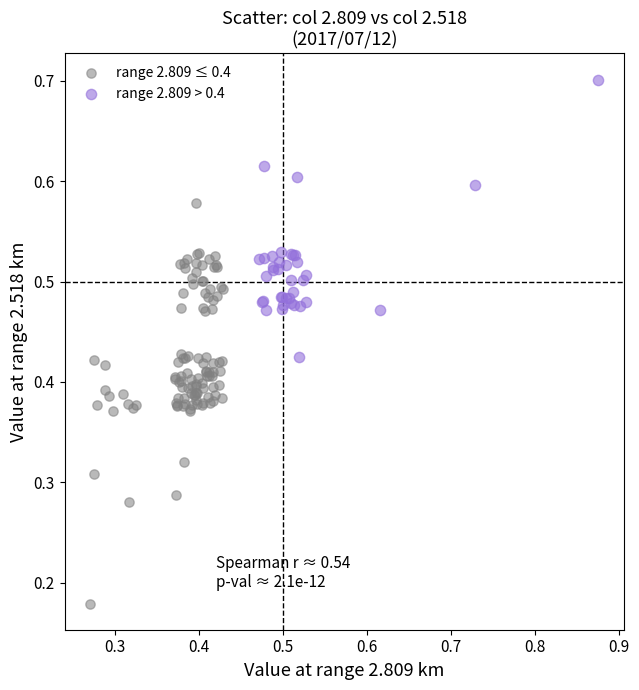

Which series has the widest spread of Y values?

range 2.809 ≤ 0.4